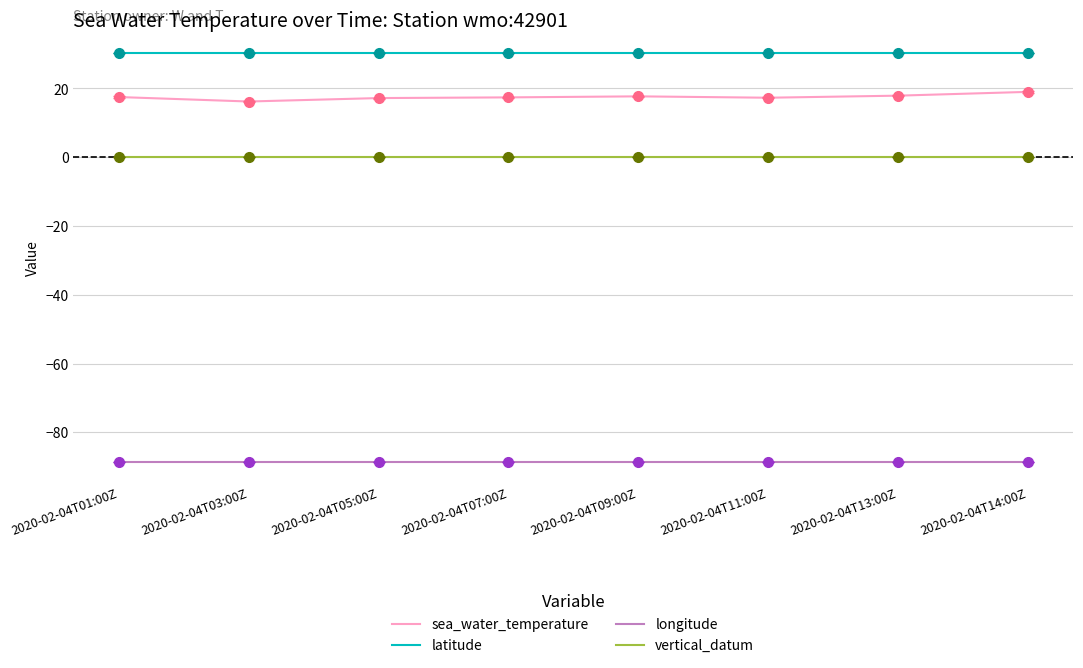

What is the total value across all series at 2020-02-04T09:00Z?

-40.5